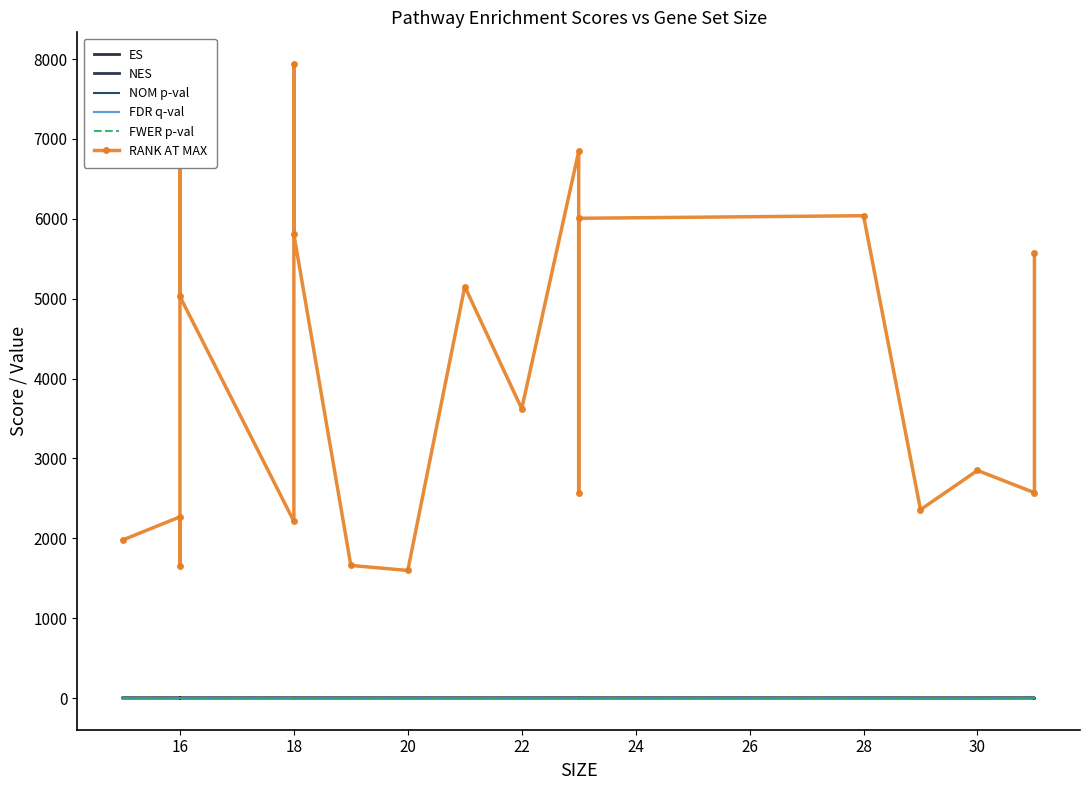

Count the number of categories in the chart.

20